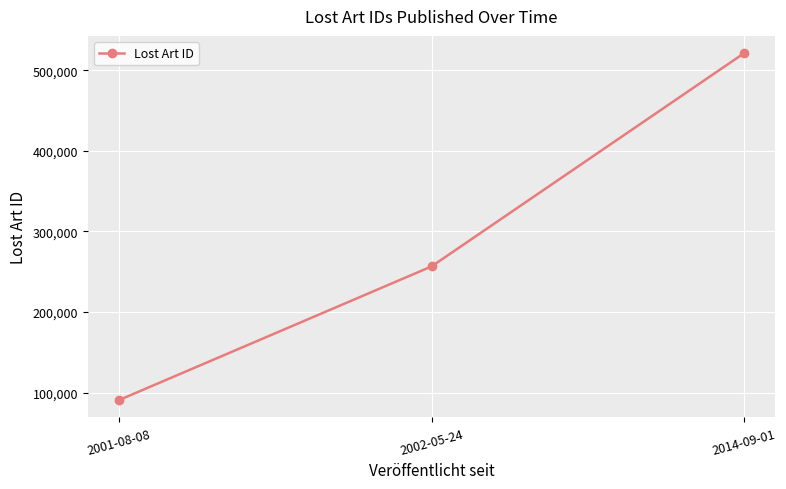

Reading right to left, list all the values displayed in this chart.

520972	256629	90946